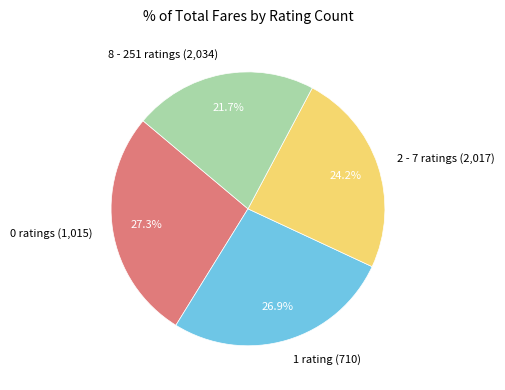

To the nearest percent, what percentage of the pie is 2 - 7 ratings (2,017)?

24%